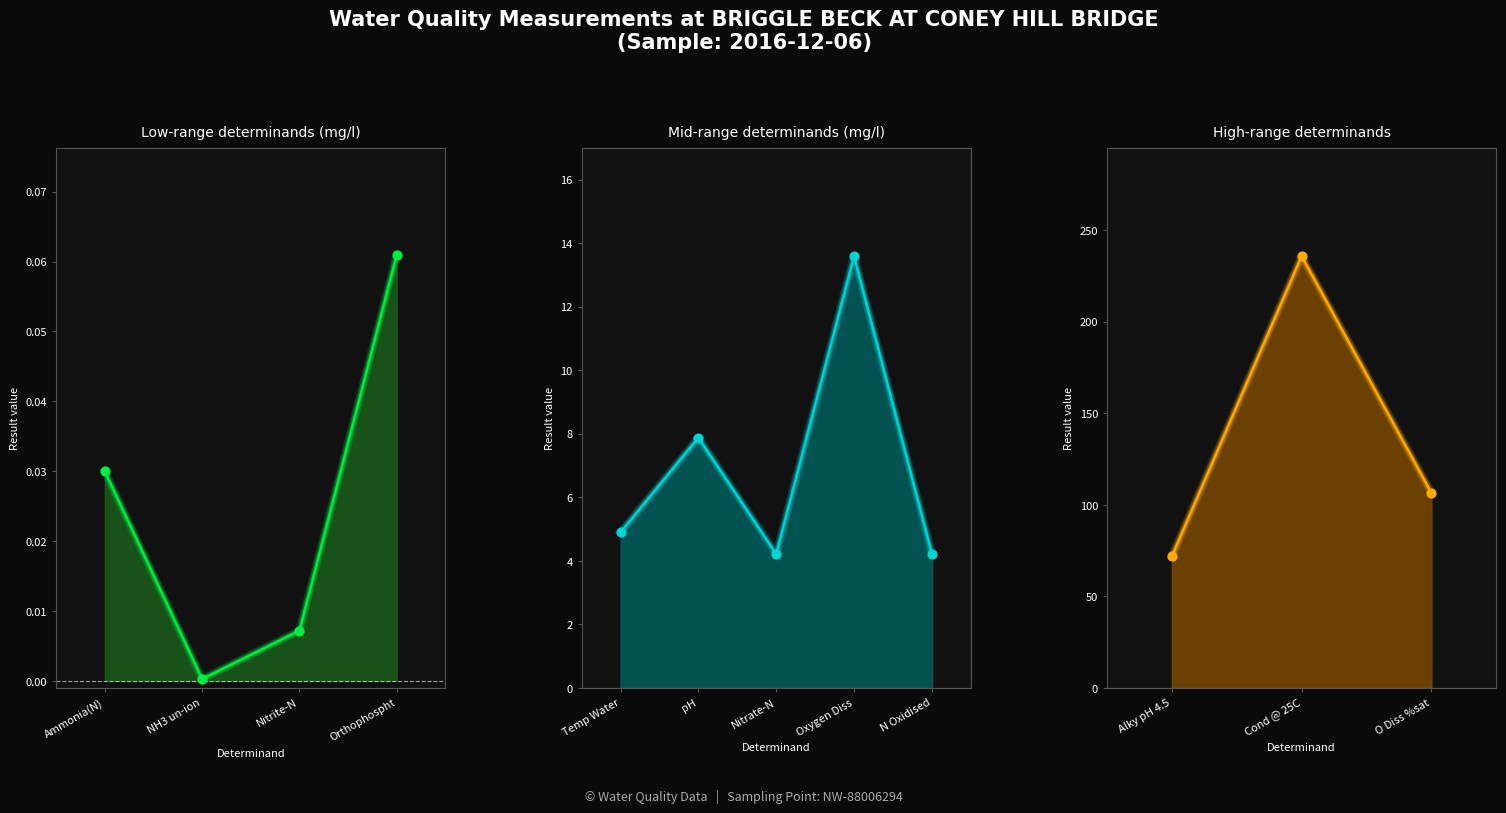

Which has a higher value, Alky pH 4.5 or O Diss %sat?

O Diss %sat